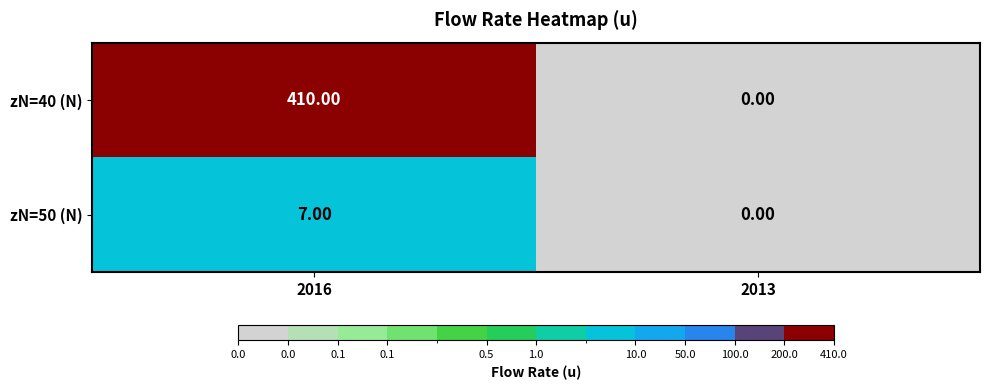

List the series in order of their peak value, lowest first.

zN=50 (N), zN=40 (N)